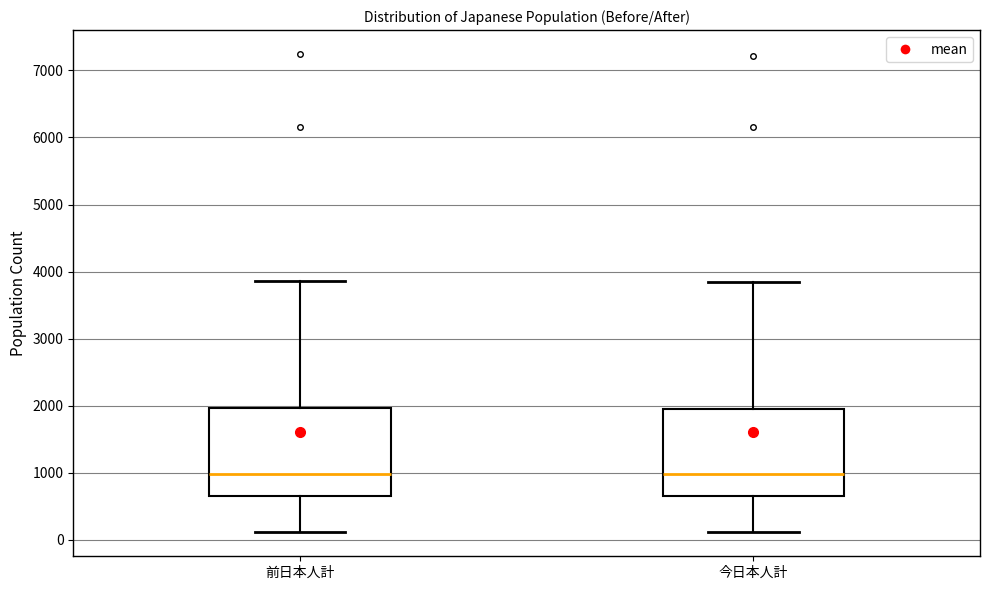

Reading left to right, read every box against the y-axis: the position of its median line, the range the box covers, and the ends of its whiskers. The values are not printed on the chart, so give them approximately, as read against the axis.

前日本人計: median 1000, box 700 to 2000, whiskers 100 to 3900
今日本人計: median 1000, box 700 to 2000, whiskers 100 to 3800